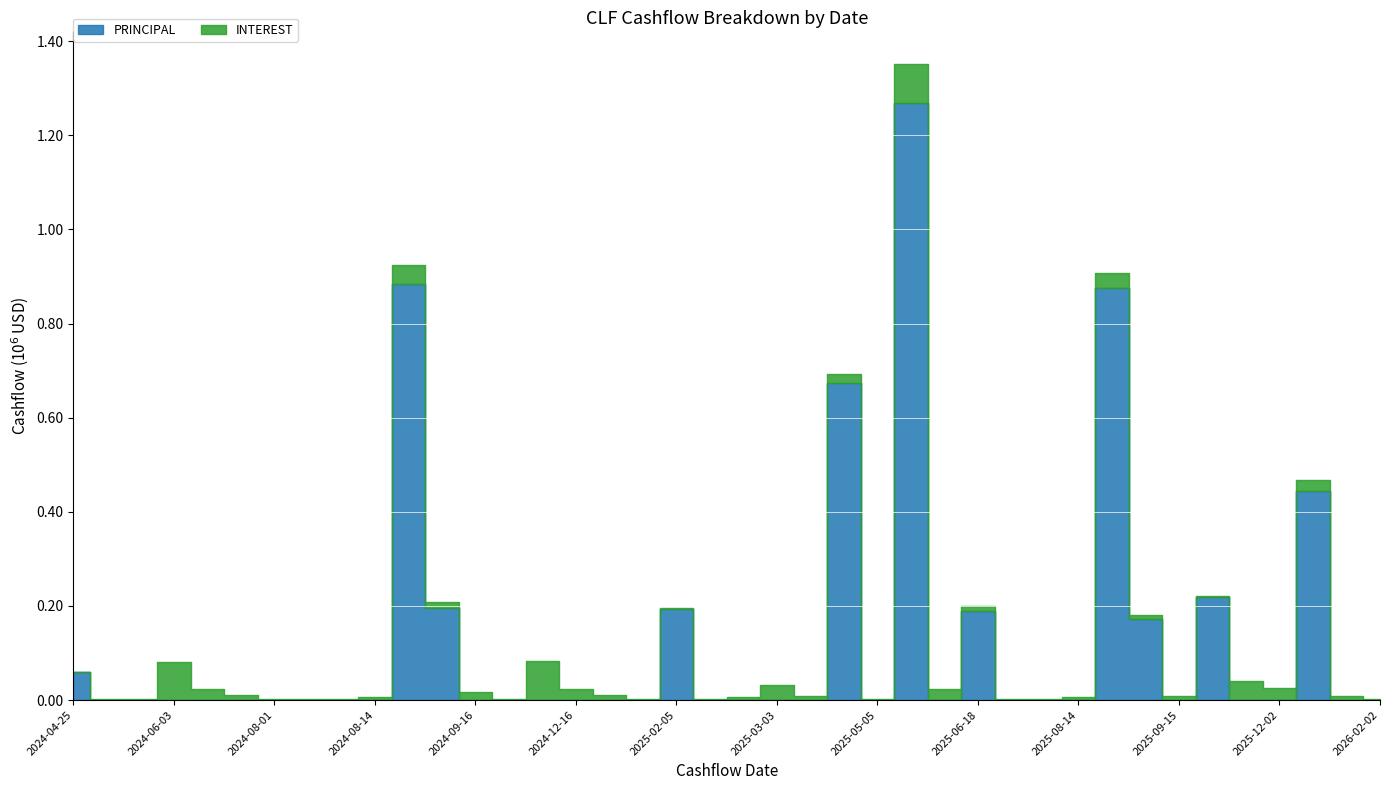

What is the spread (max minus min) of values at 2025-03-03?

32445.1